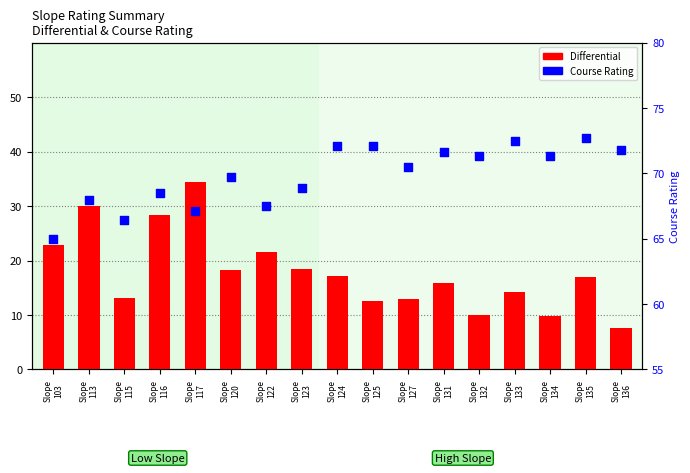

Which series has the largest total across all categories?

Course Rating